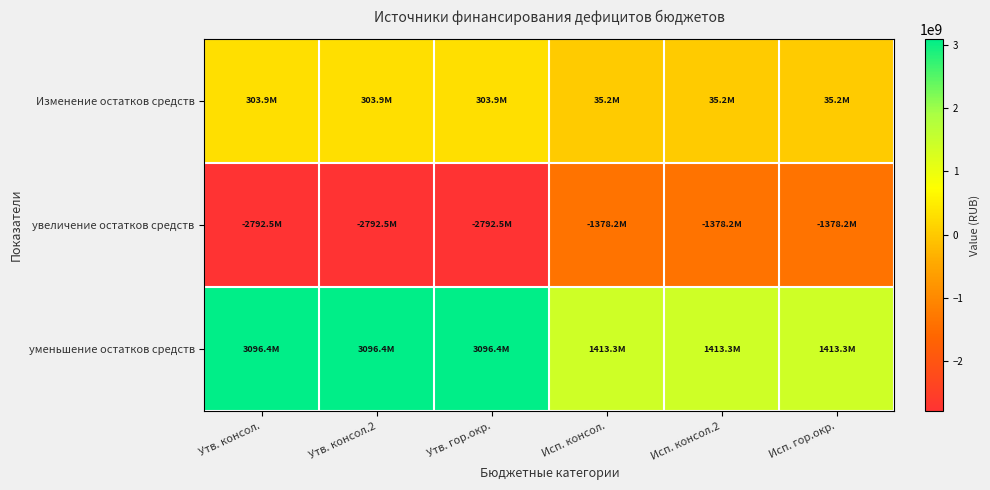

Reading right to left, list all the values displayed in this chart.

Изменение остатков средств: Исп. гор.окр.=35188124.3	Исп. консол.2=35188124.3	Исп. консол.=35188124.3	Утв. гор.окр.=303854229.4	Утв. консол.2=303854229.4	Утв. консол.=303854229.4
увеличение остатков средств: Исп. гор.окр.=-1378160415.9	Исп. консол.2=-1378160415.9	Исп. консол.=-1378160415.9	Утв. гор.окр.=-2792543279.3	Утв. консол.2=-2792543279.3	Утв. консол.=-2792543279.3
уменьшение остатков средств: Исп. гор.окр.=1413348540.2	Исп. консол.2=1413348540.2	Исп. консол.=1413348540.2	Утв. гор.окр.=3096397508.7	Утв. консол.2=3096397508.7	Утв. консол.=3096397508.7